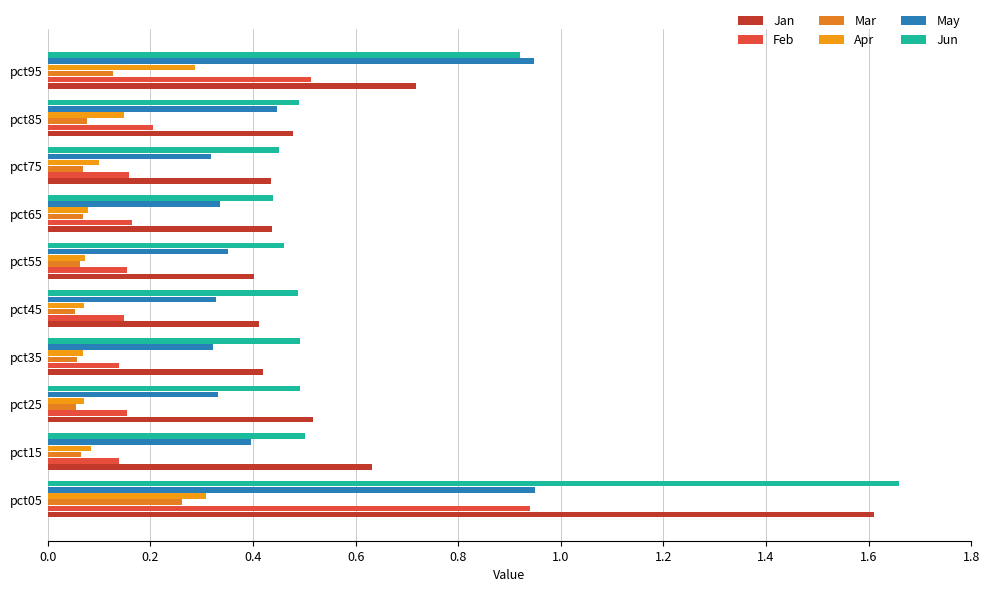

Count the number of data series in this chart.

6